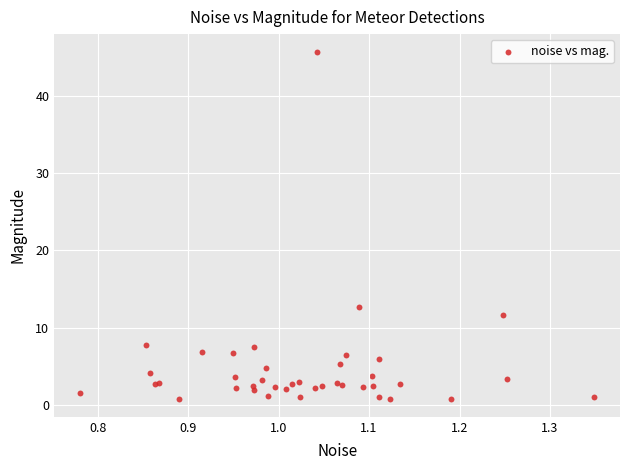

What Y value in the scatter plot is closest to 23?

12.7